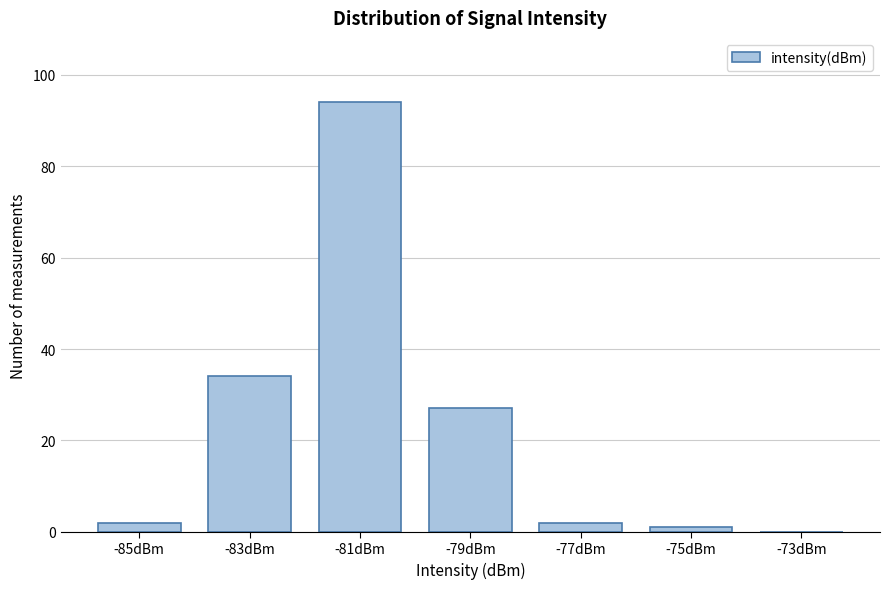

Reading left to right, what are all the values shown in this chart?

-85dBm=2	-83dBm=34	-81dBm=94	-79dBm=27	-77dBm=2	-75dBm=1	-73dBm=0